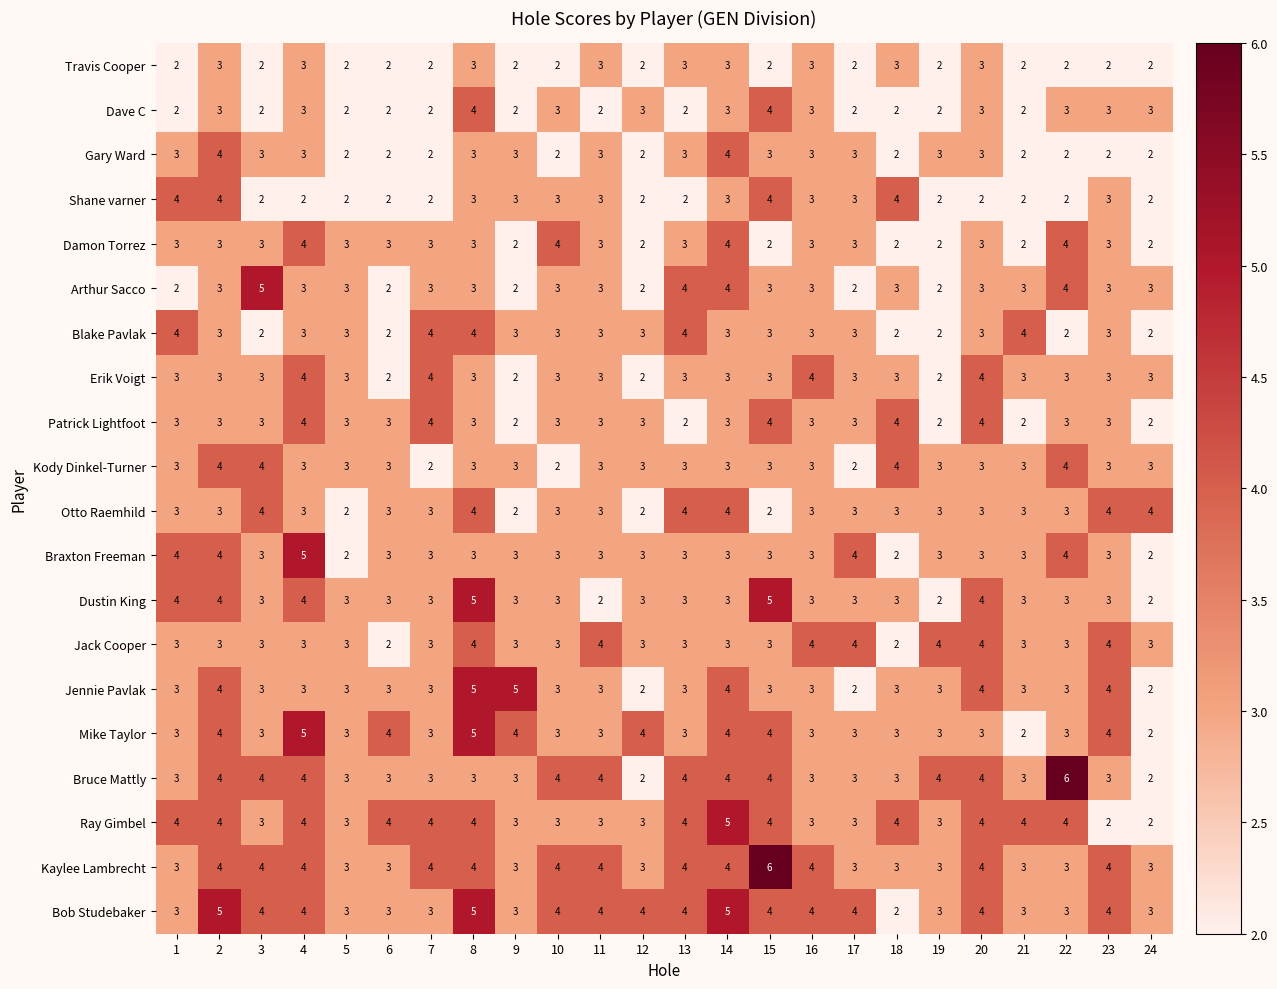

How many series are shown in this chart?

20